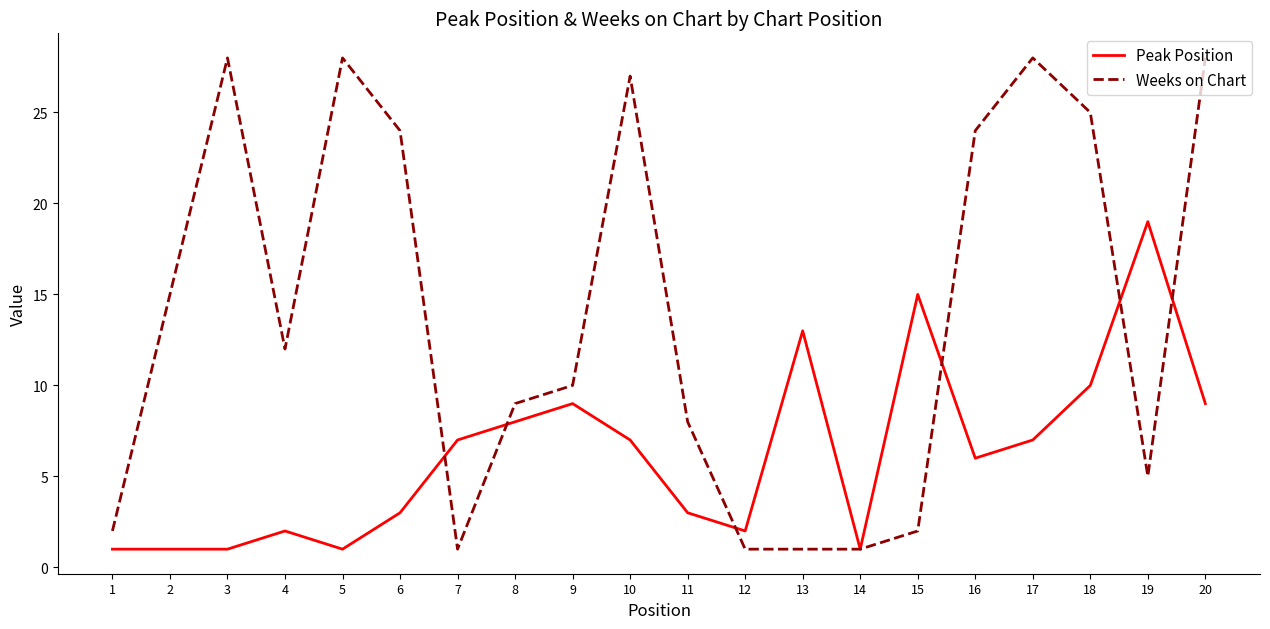

What is the difference between the maximum and minimum values in the Weeks on Chart series?

27